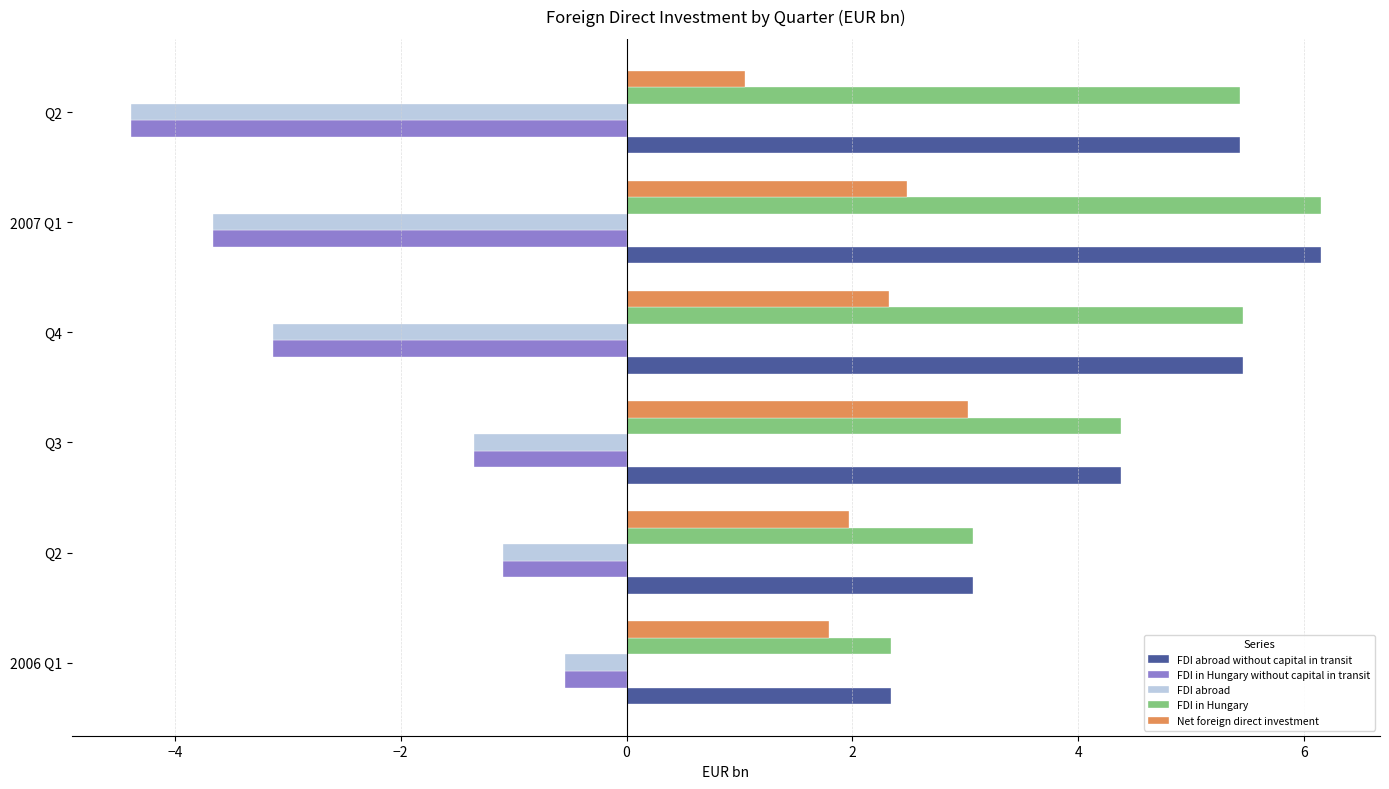

What are all the series names shown in the legend?

FDI abroad without capital in transit, FDI in Hungary without capital in transit, FDI abroad, FDI in Hungary, Net foreign direct investment